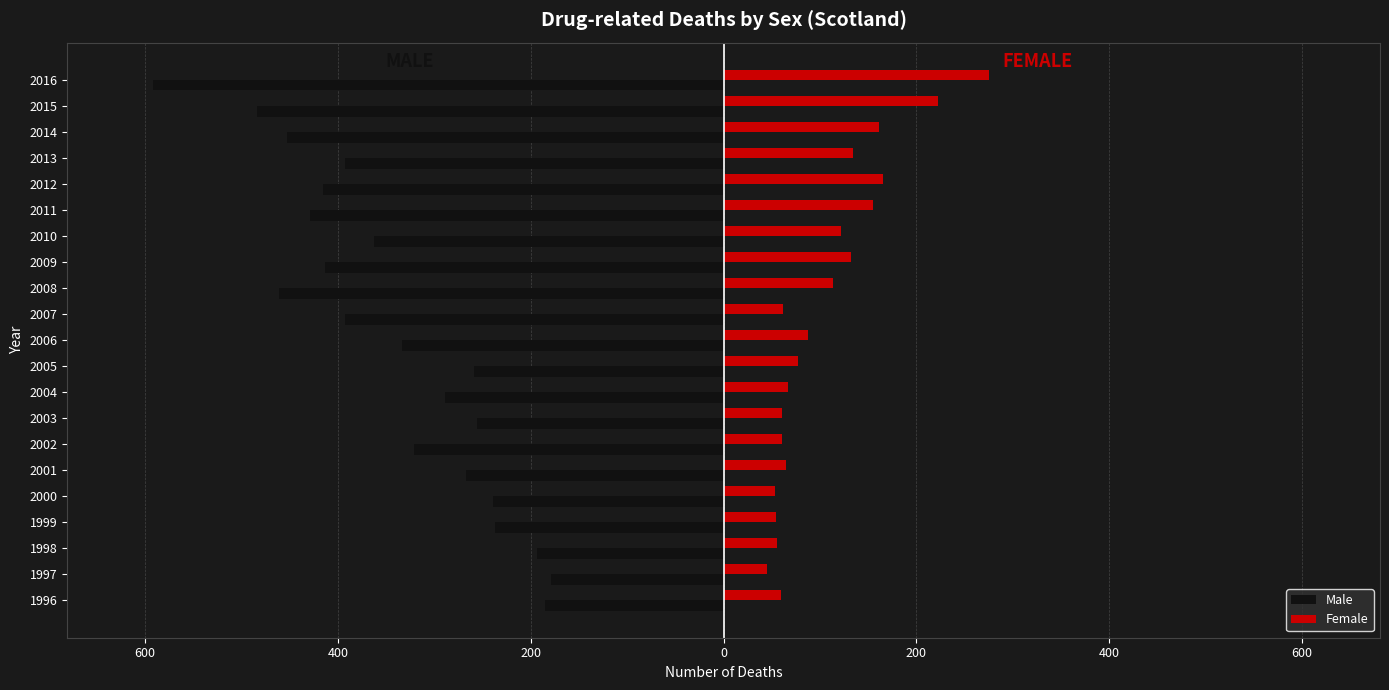

What are all the series names shown in the legend?

Male, Female